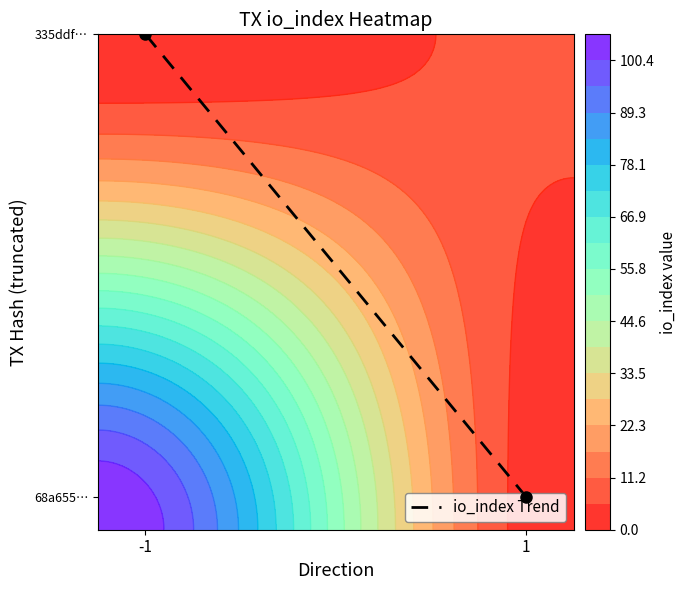

List the labels in order of value, largest first.

-1, 1